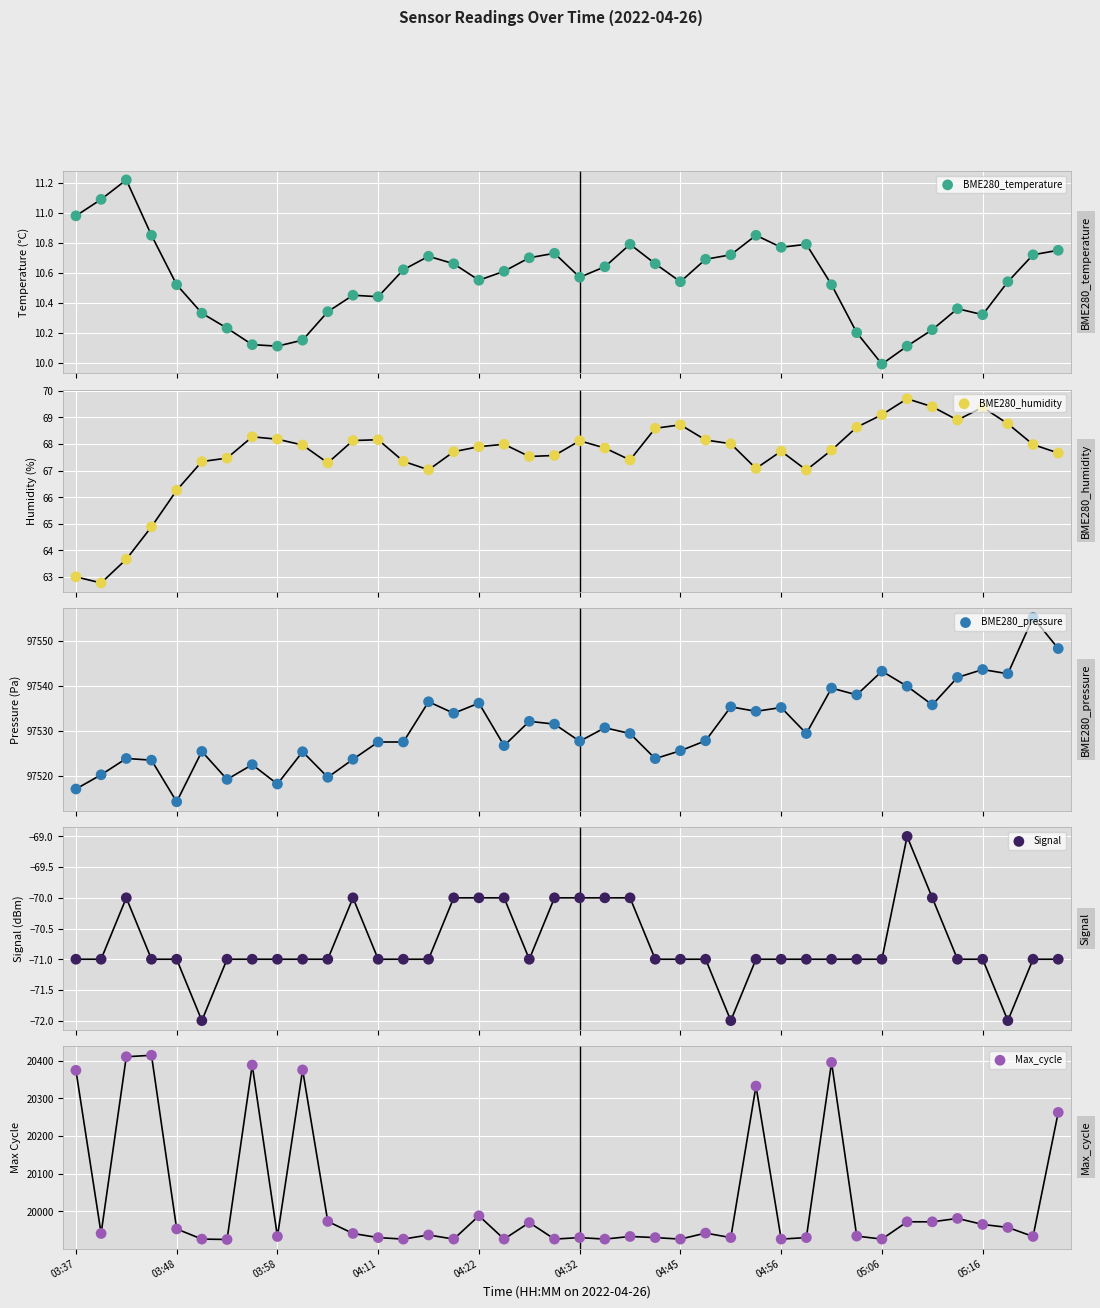

Which series has the widest spread of Y values?

Max_cycle